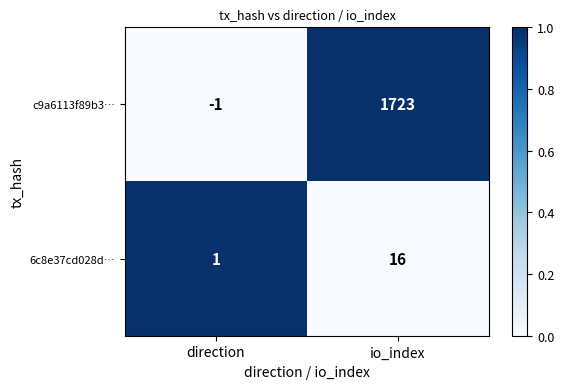

What is the sum of the c9a6113f89b3… values at io_index and direction?

1722